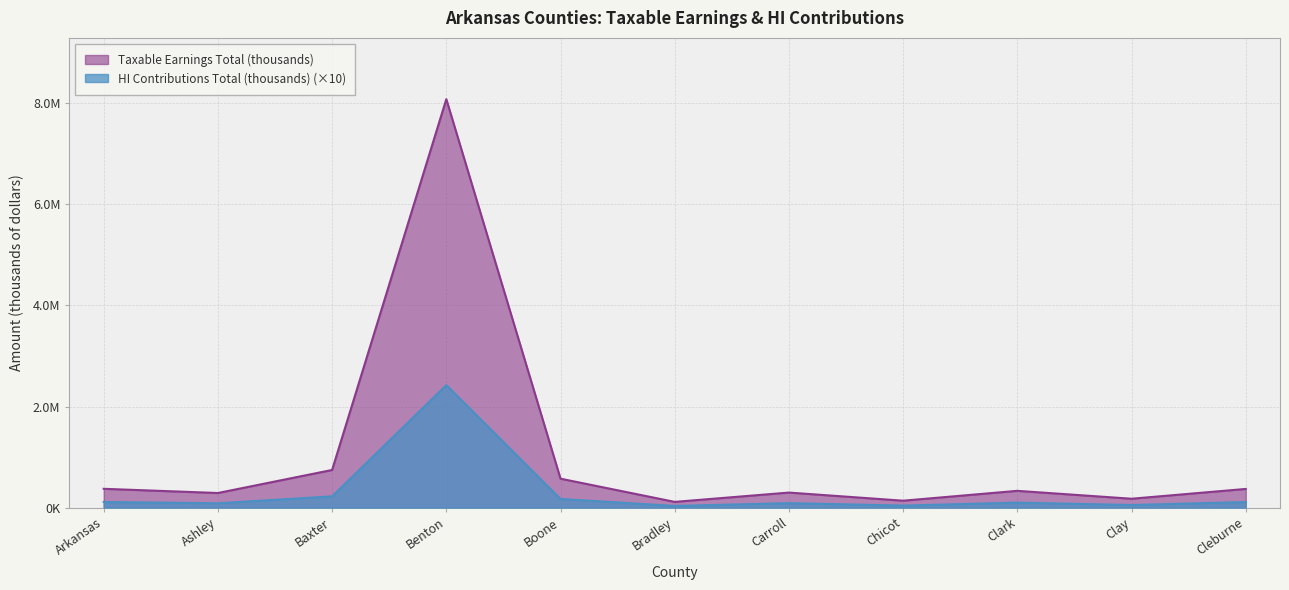

What is the label of the 8th point from the left?

Chicot